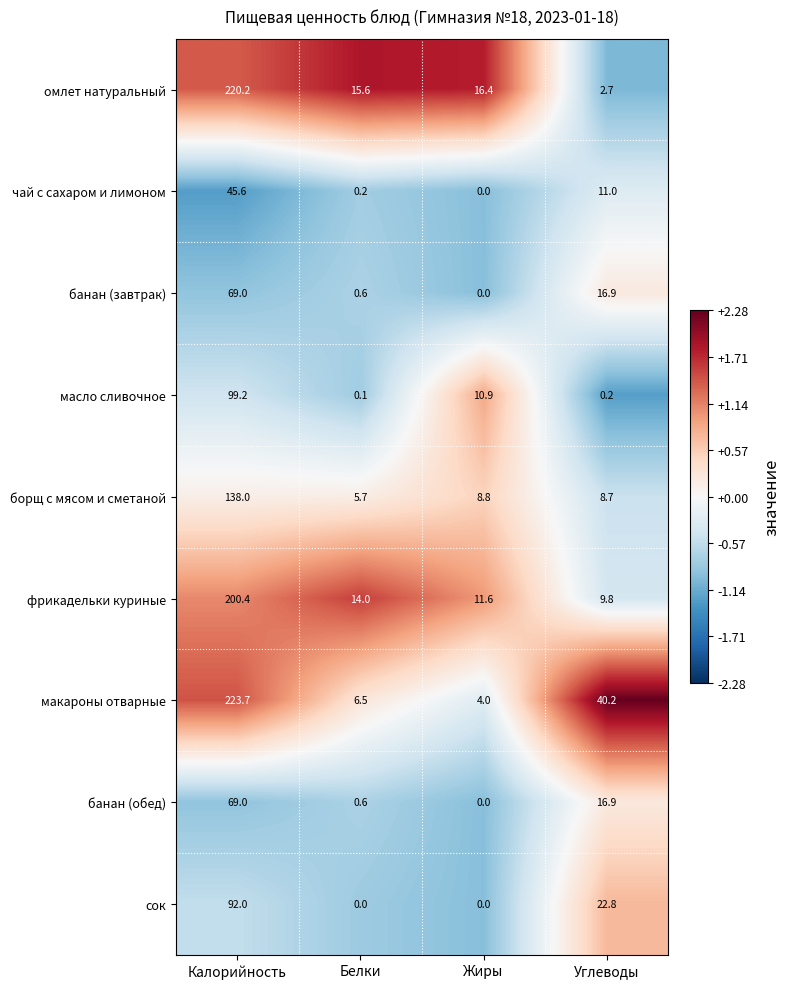

True or false: омлет натуральный has a value of 220.2 at Калорийность.

True